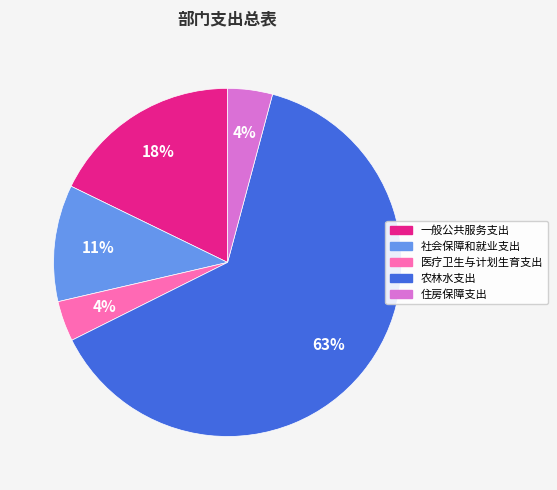

Which category has the biggest portion of the pie?

农林水支出